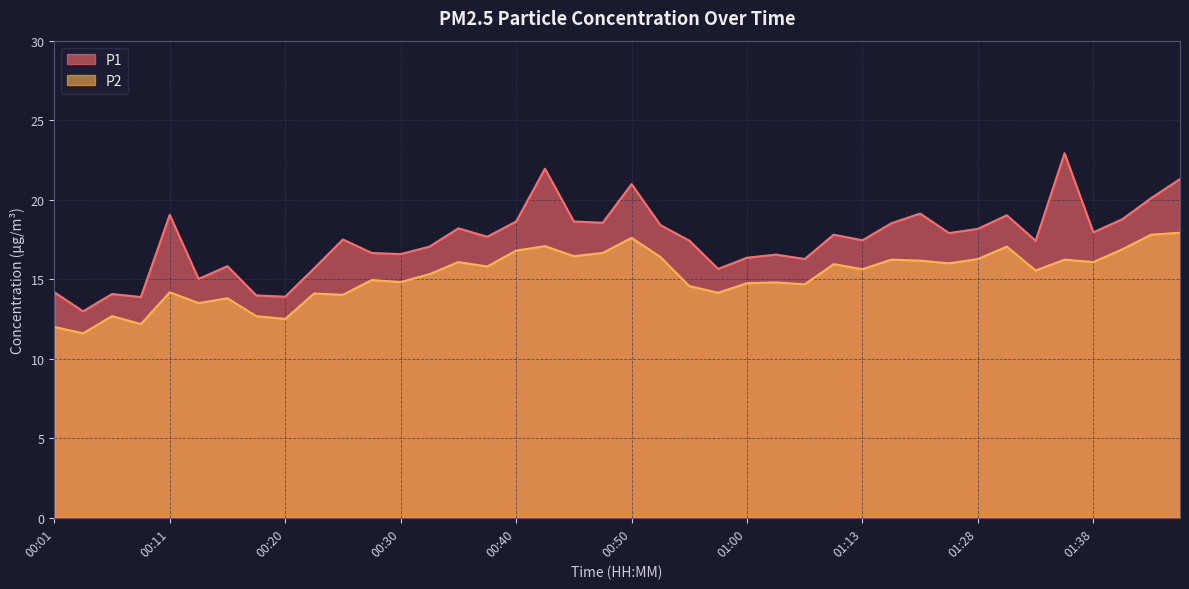

True or false: P2 and P1 cross at least once.

False